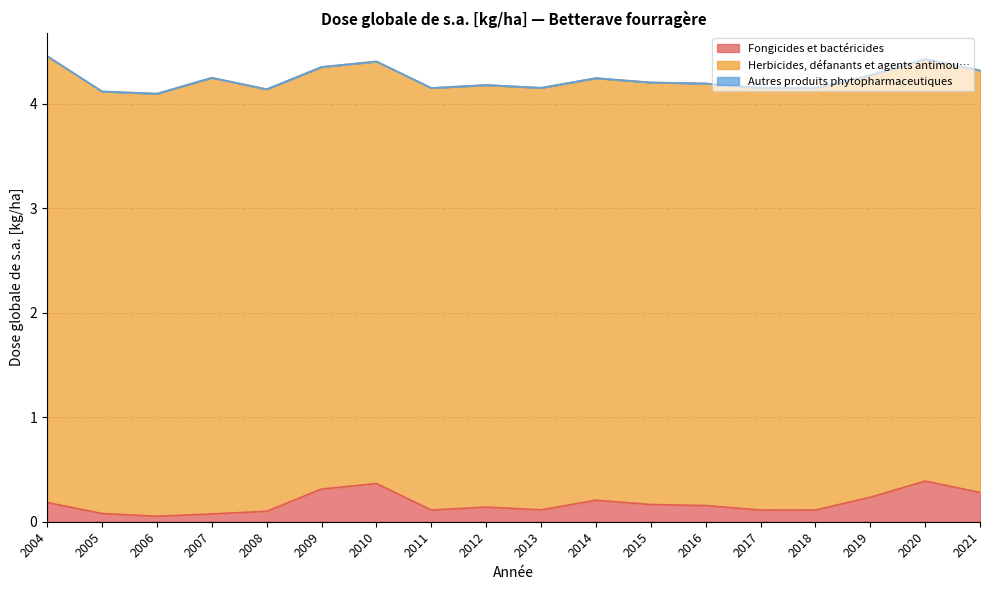

True or false: Herbicides, défanants et agents antimou… has a value of 2.8 at 2007.

False